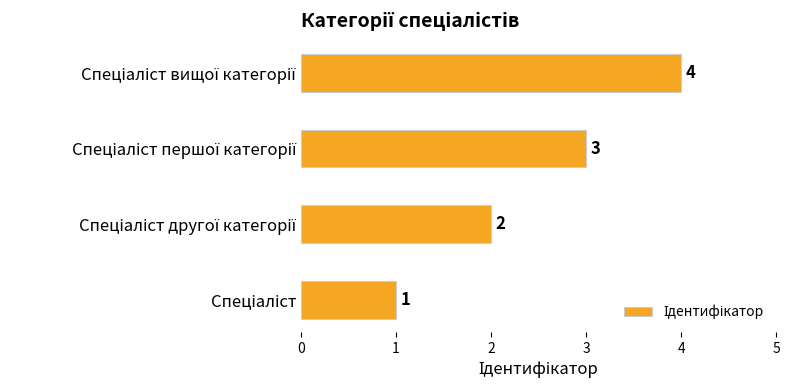

What is the maximum value shown in the chart?

4